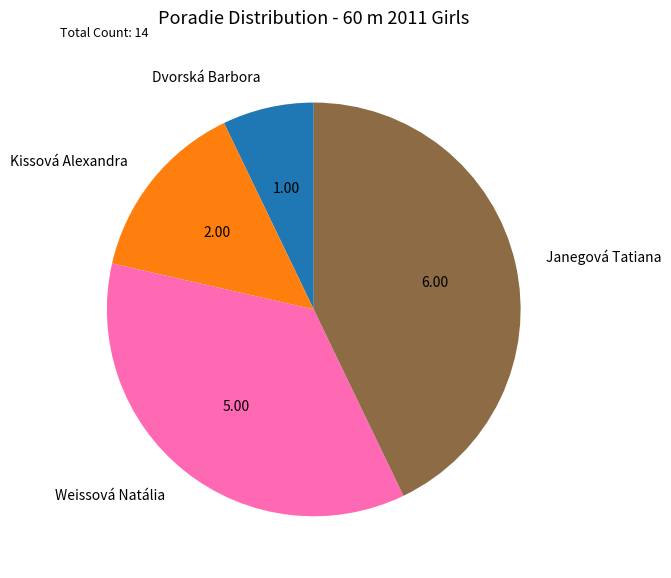

Is it true that Kissová Alexandra is 27% of the pie?

False